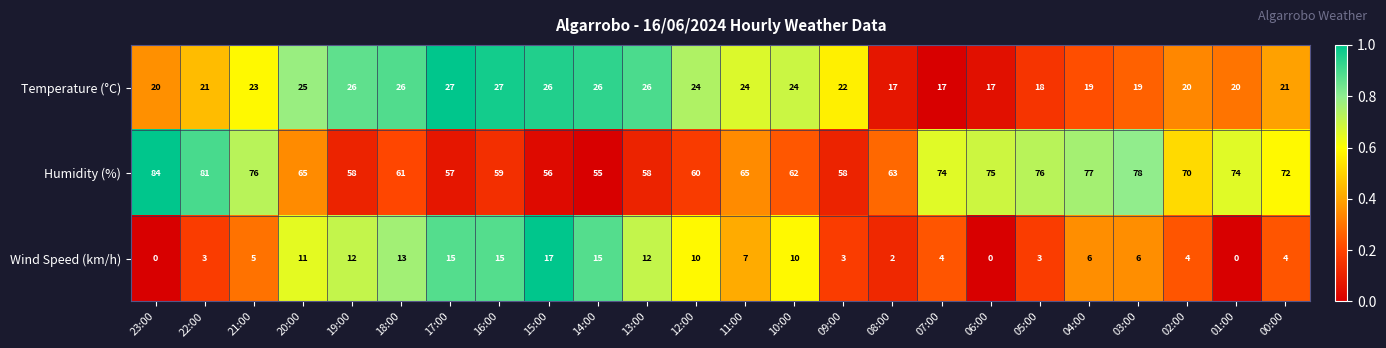

At how many categories does at least one series exceed 69?

11